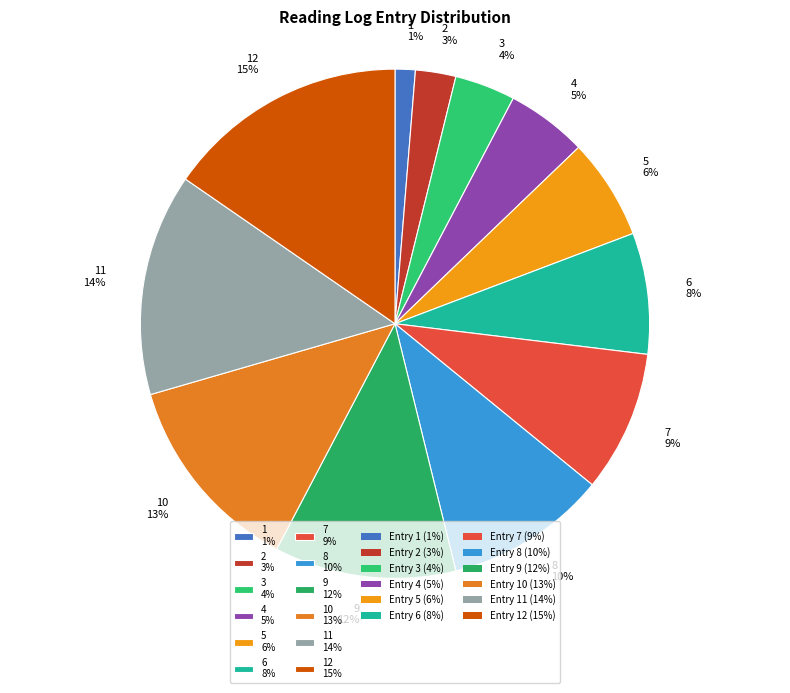

What percentage is the 3 4% slice, to the nearest percent?

4%